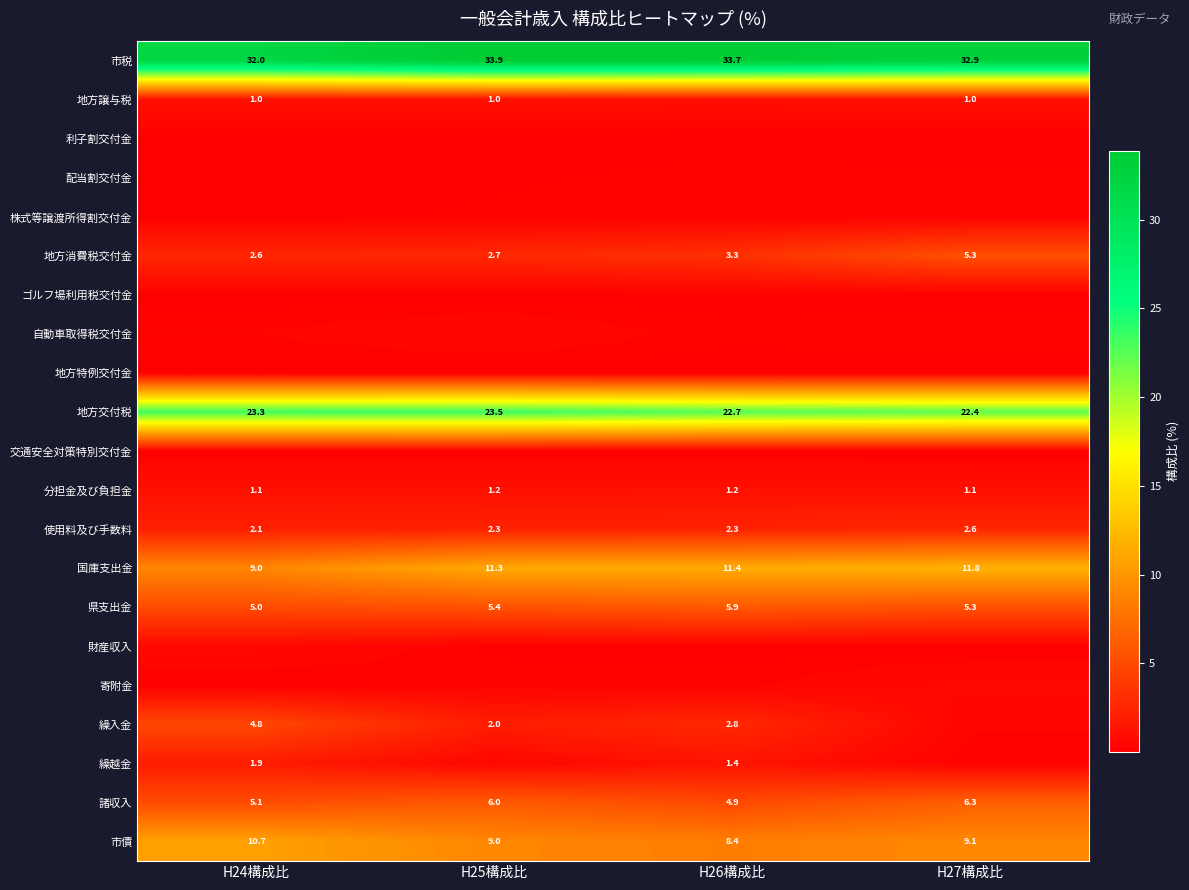

What is the difference between the highest and lowest values at H24構成比?

32.0